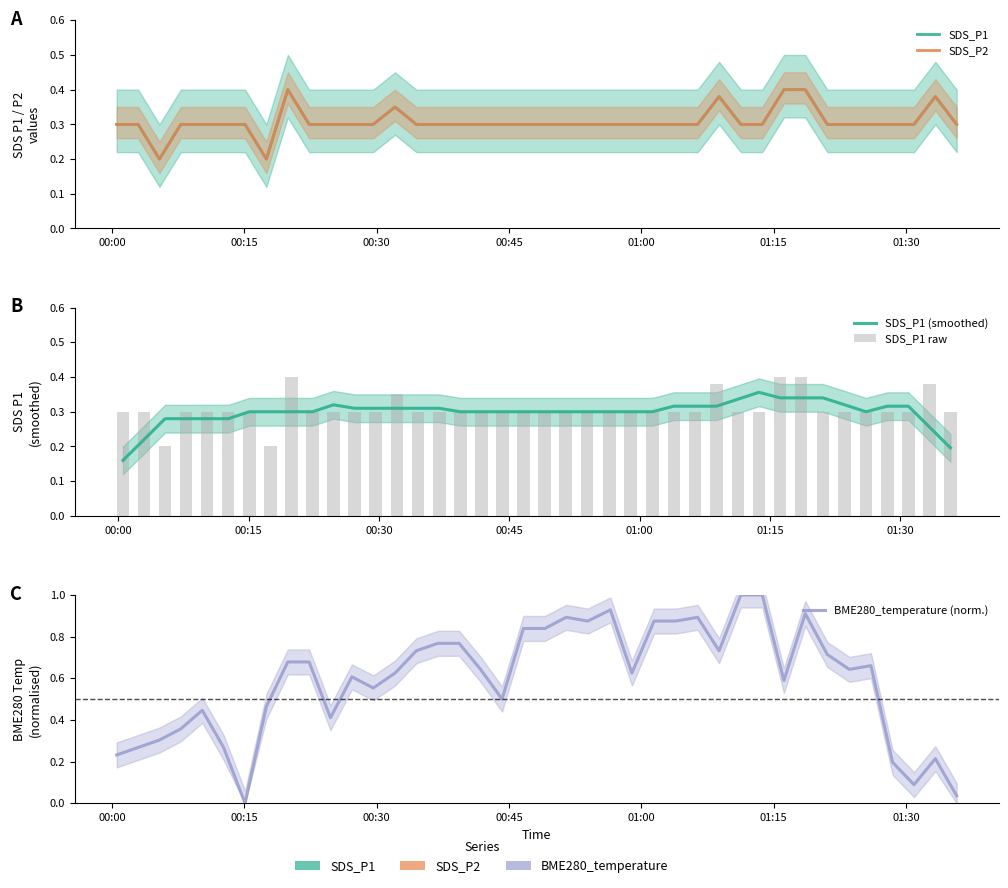

What is the minimum value for SDS_P1?

0.2